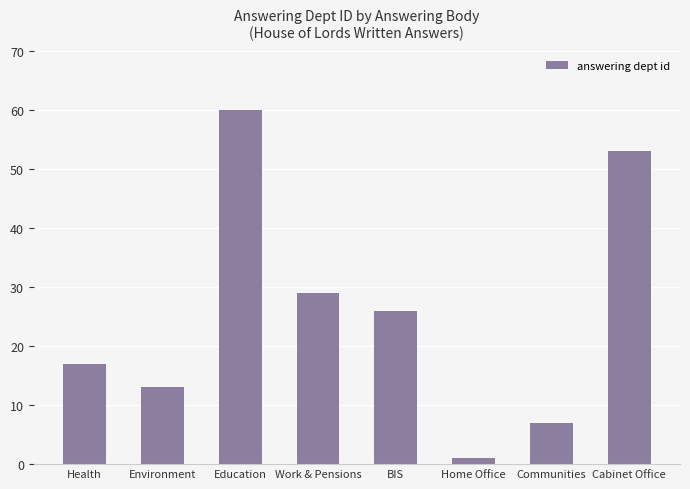

What is the approximate value at BIS, to the nearest 5?

25